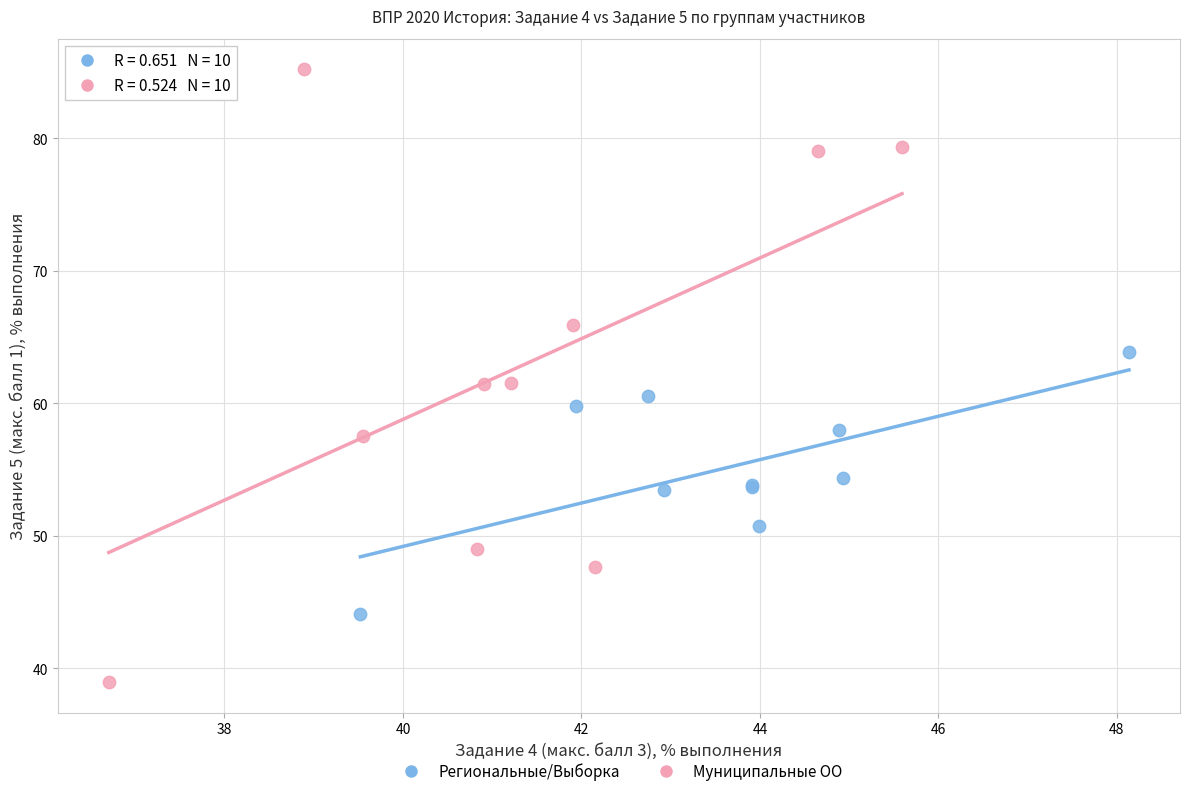

Which series reaches the maximum Y coordinate?

Муниципальные ОО